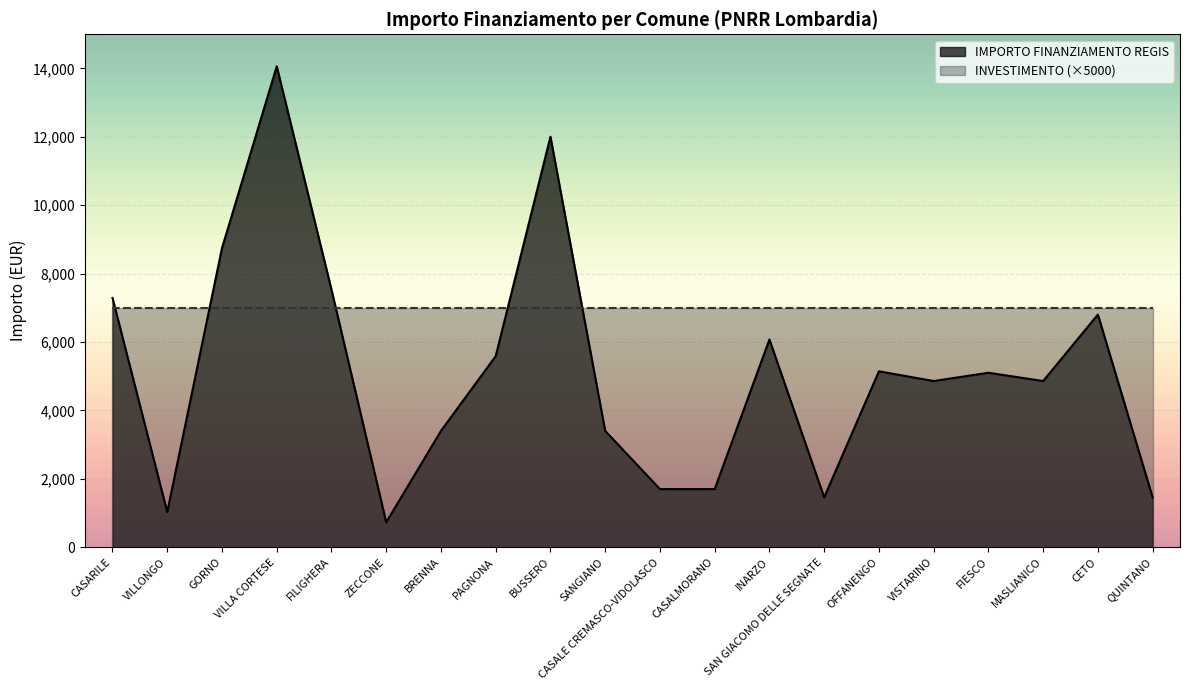

What is the change in value from OFFANENGO to QUINTANO?

-3687